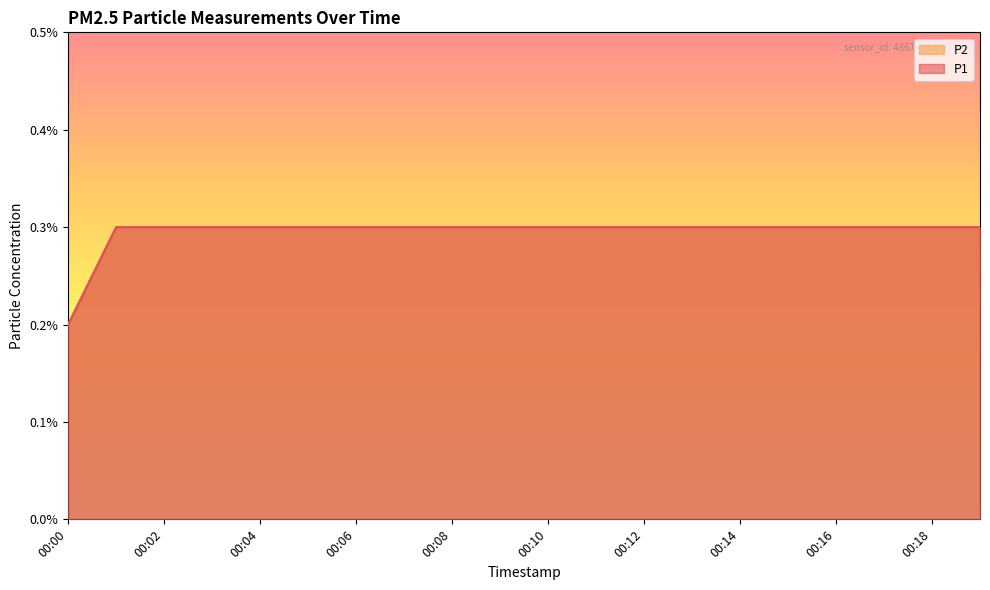

How many P2 values are between 0 and 1?

20